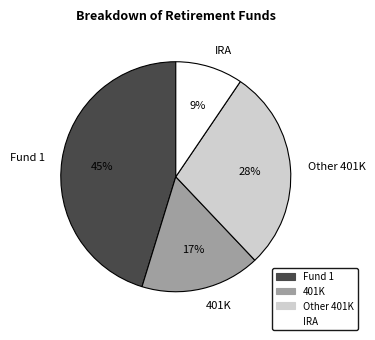

Is it true that Fund 1 is 45% of the pie?

True